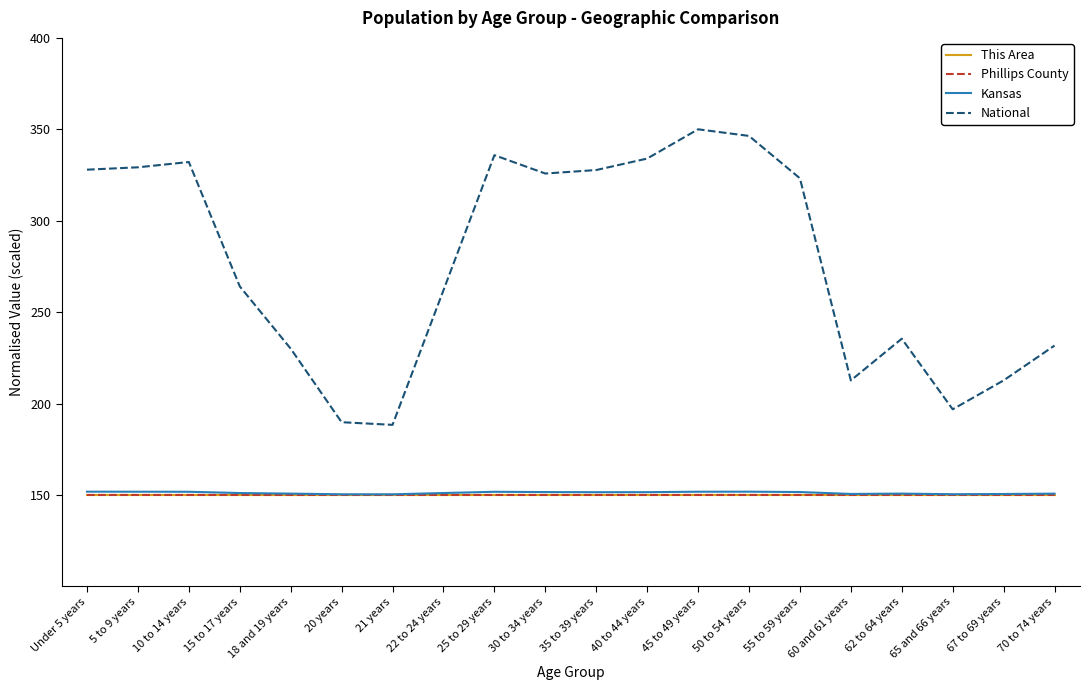

What is the total value across all series at 65 and 66 years?

647.3